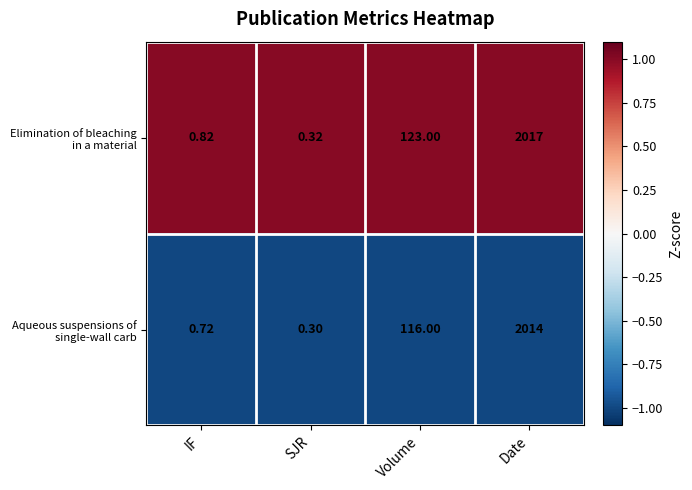

What is the greatest value displayed?

2017.0